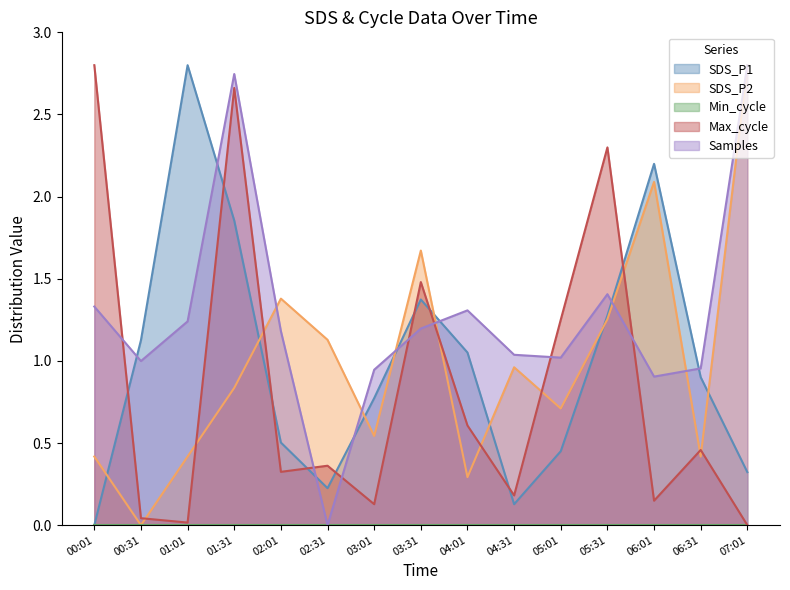

What is the approximate value of Samples at 03:31?

1.2